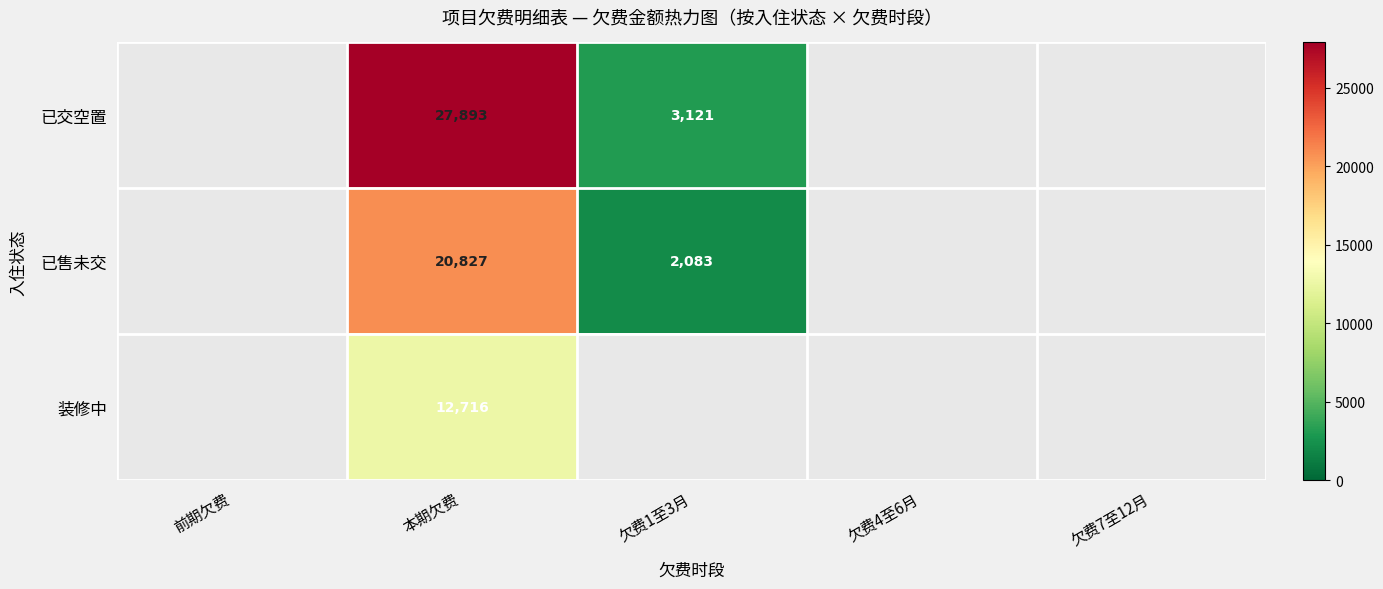

Is it true that 已交空置 equals 4992 at 欠费1至3月?

False